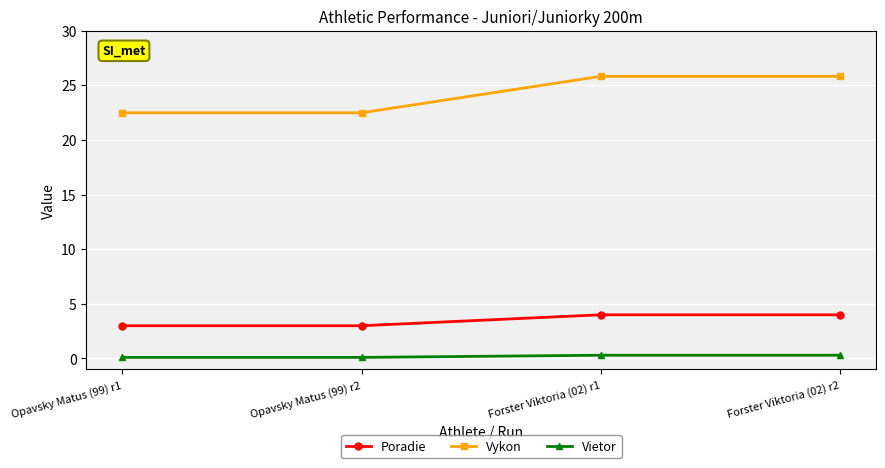

True or false: Vietor and Vykon cross at least once.

False